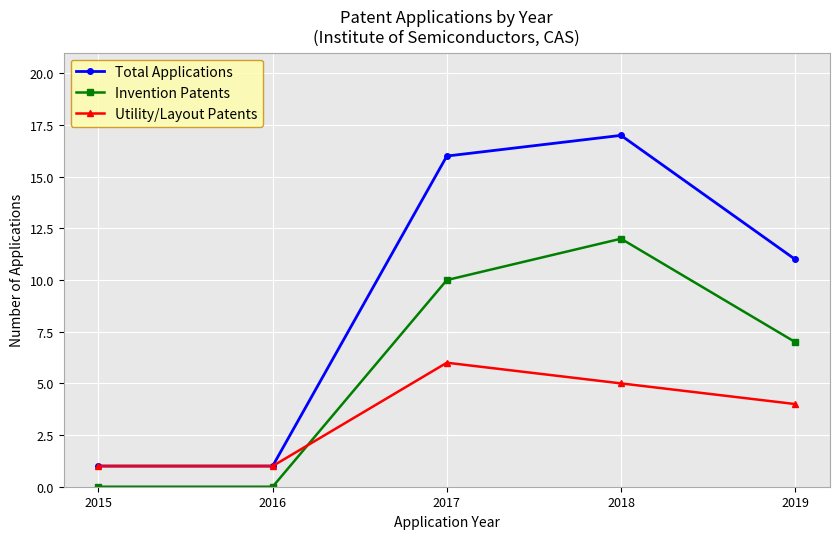

True or false: Total Applications has a value of 10 at 2018.

False